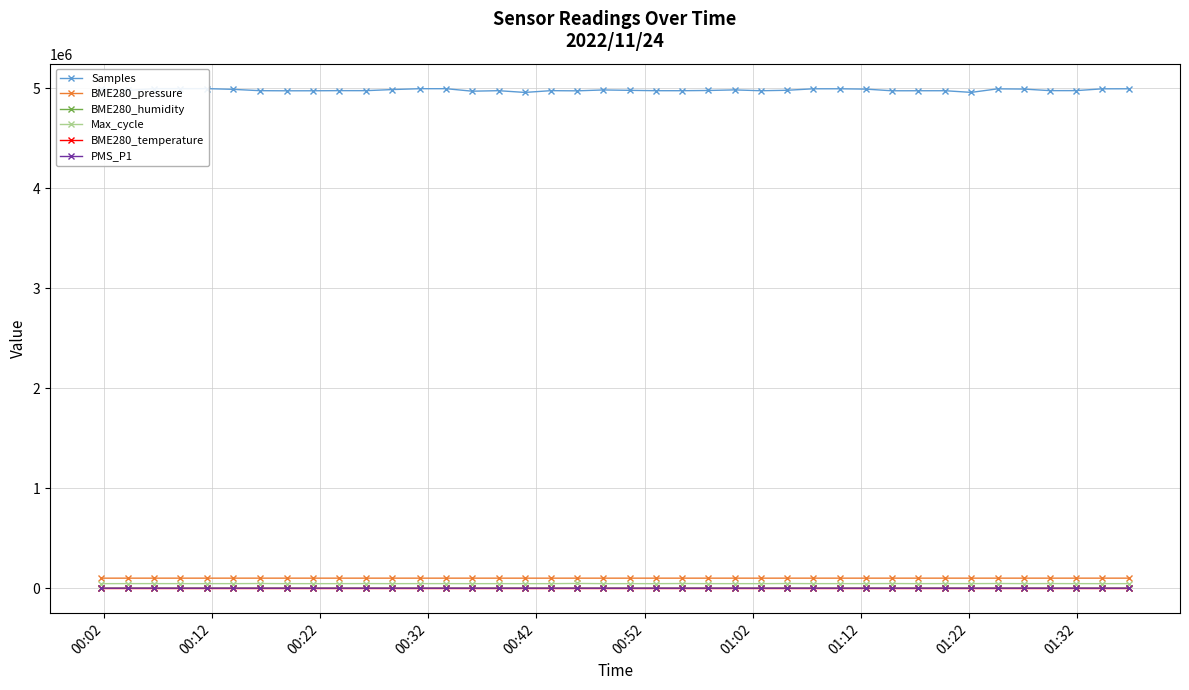

What is the difference between the second highest and second lowest values in the Max_cycle series?

1370.0